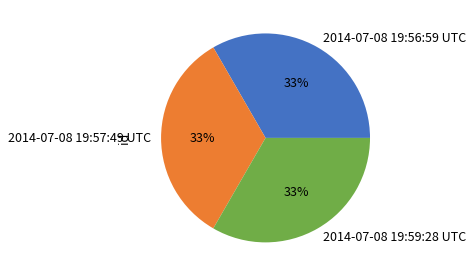

Is there a majority slice in this chart?

No